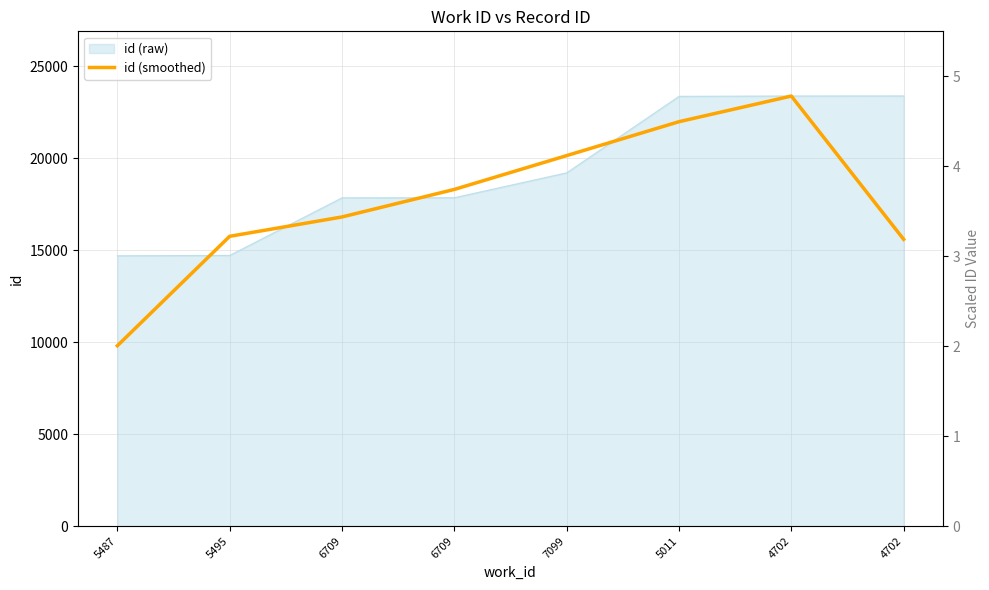

List the labels in order of value, smallest first.

5487, 4702, 5495, 6709, 6709, 7099, 5011, 4702